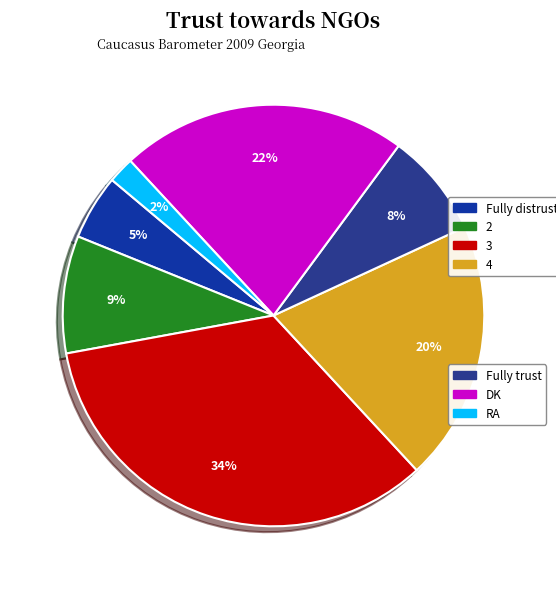

Count the number of slices in the pie.

7